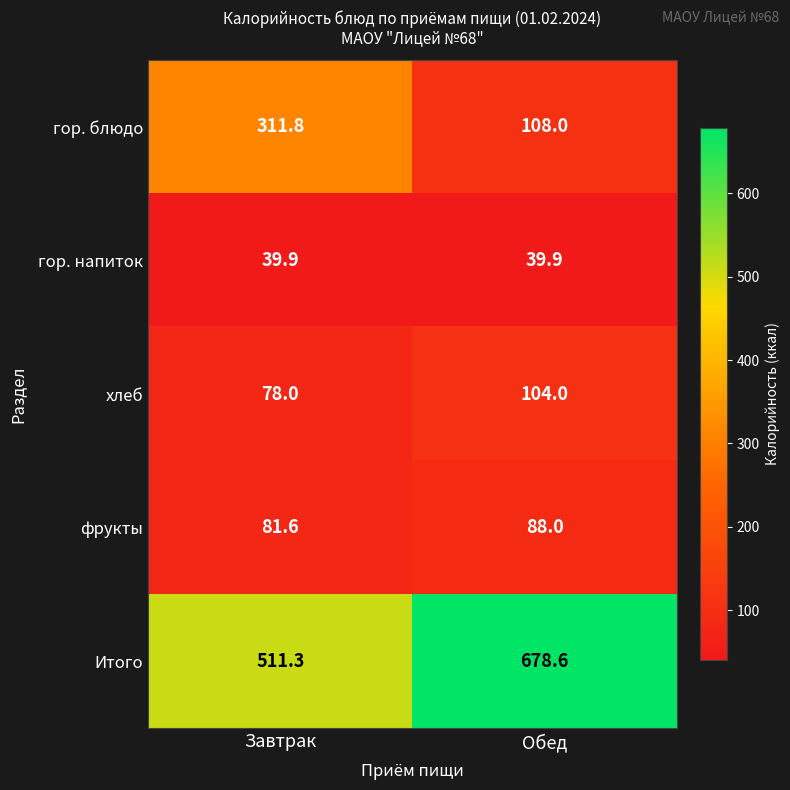

What is the smallest value displayed?

39.9